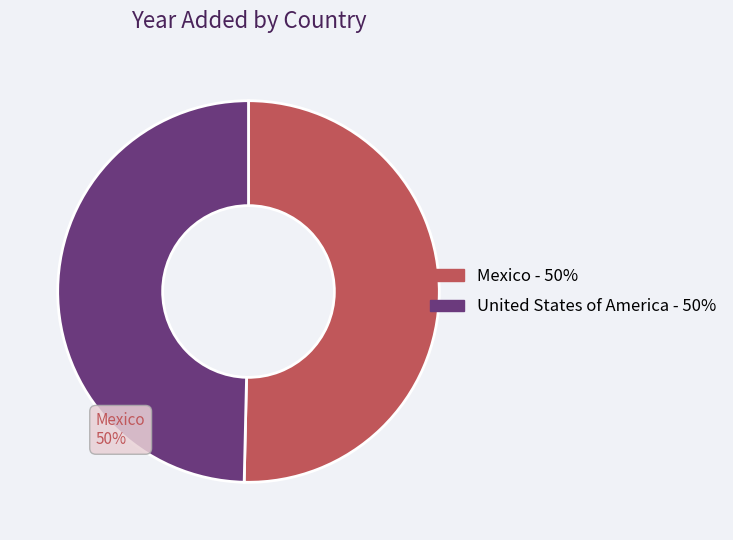

Is there a majority slice in this chart?

Yes